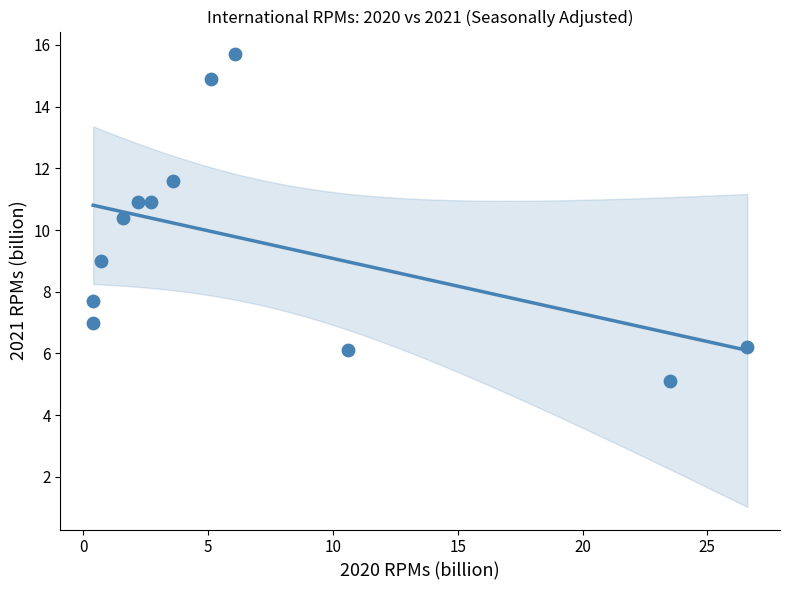

What is the range of Y values (max minus min)?

10.6